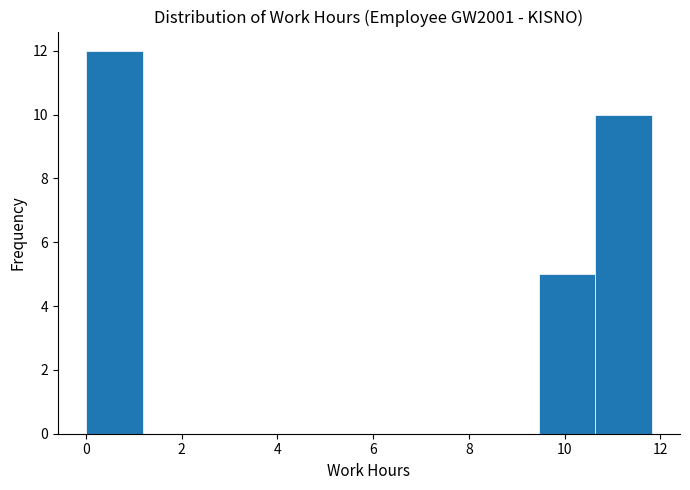

How tall is the bar that spans 0.0 to 1.2 on the x-axis? Neither the bar edges nor the heights are printed on the chart, so give them approximately, as read against the axes.

12